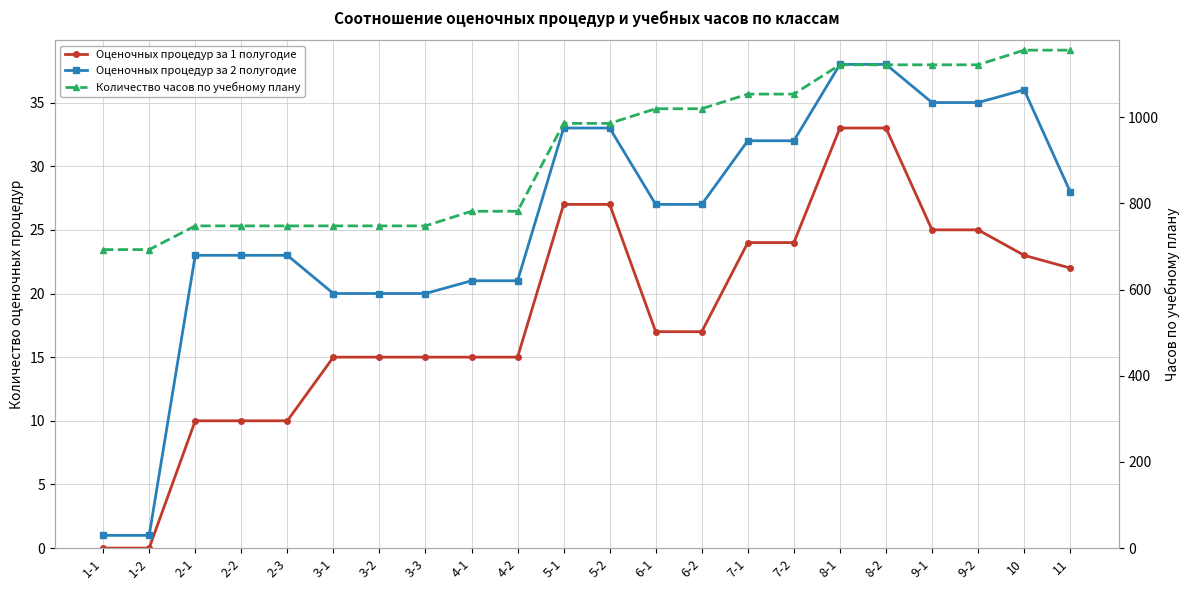

What is the difference between the highest and lowest values at 4-2?

767